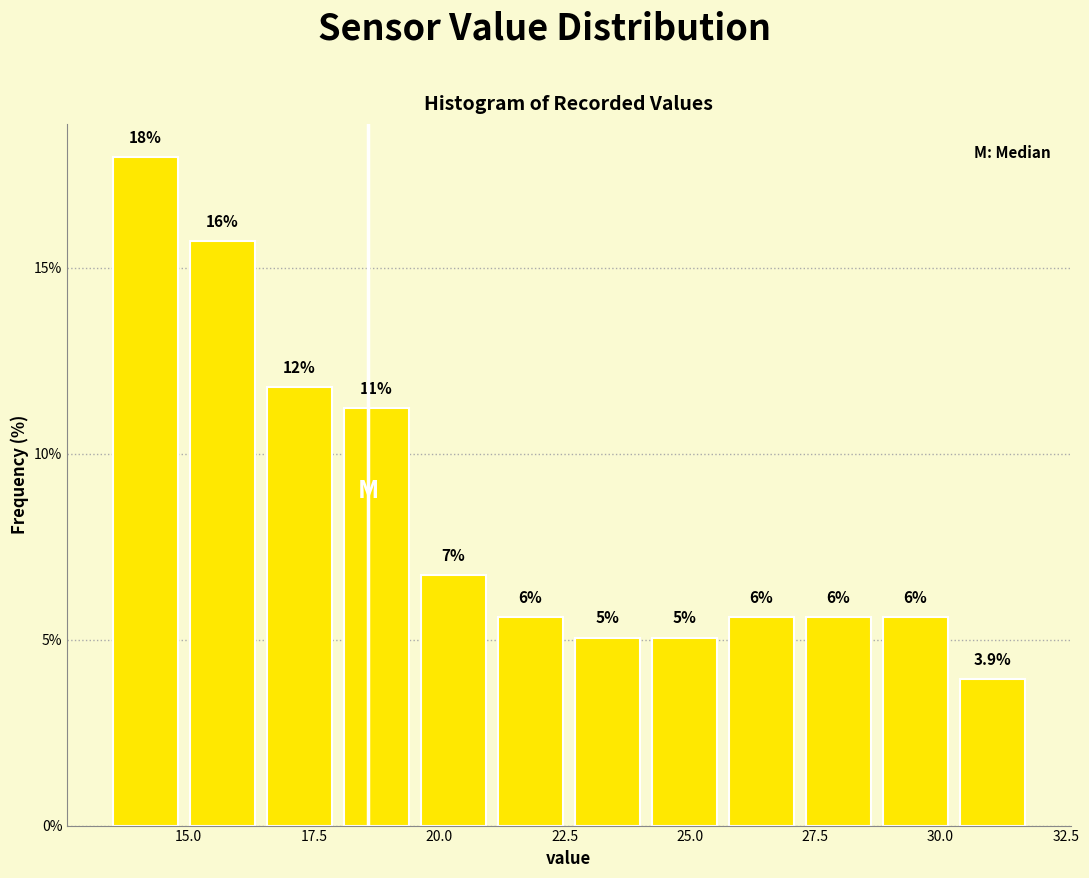

Around what value on the x-axis is the tallest bar? Give the approximate position of its centre, as read against the axis.

14.0